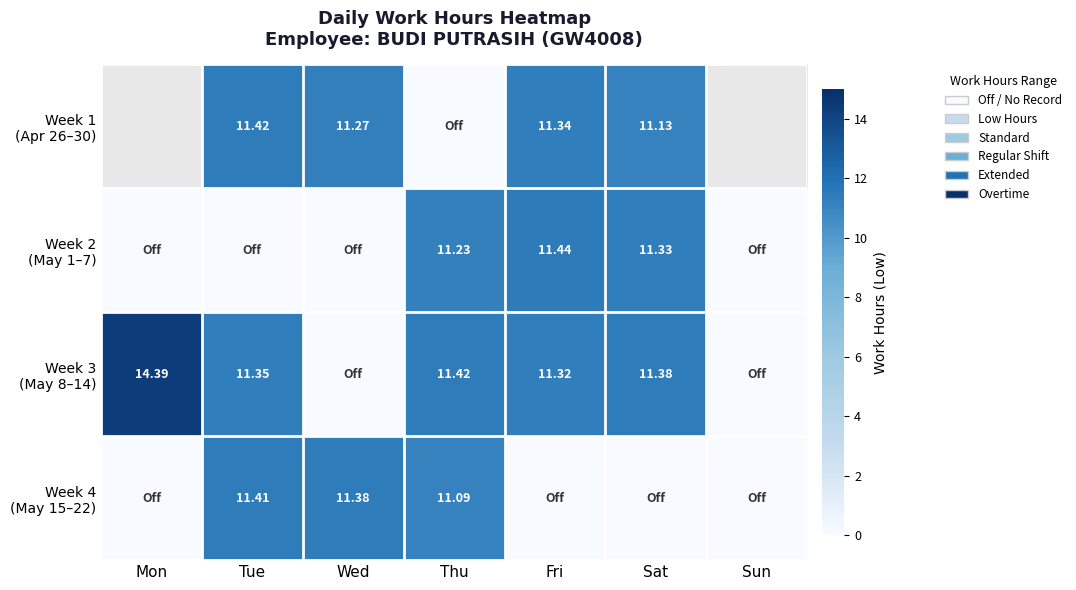

Rank the series by their maximum value, from lowest to highest.

Week 4 (May 15–22), Week 1 (Apr 26–30), Week 2 (May 1–7), Week 3 (May 8–14)